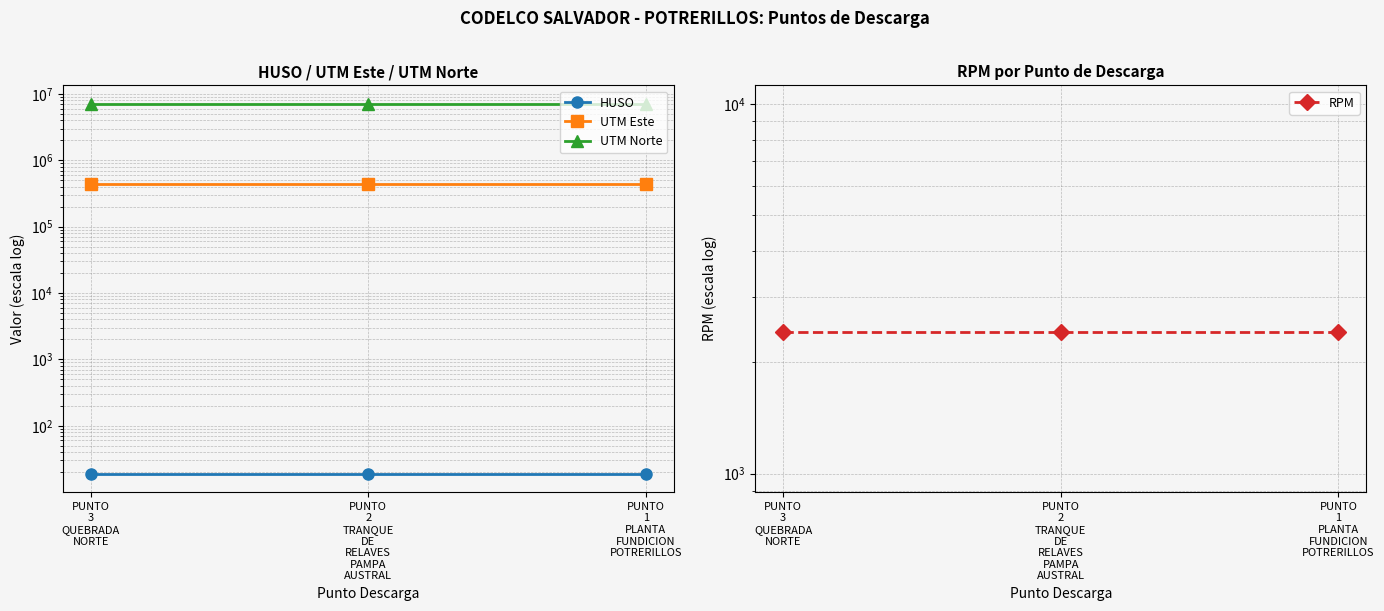

What is the sum of the UTM Norte values at PUNTO
3
QUEBRADA
NORTE and PUNTO
1
PLANTA
FUNDICION
POTRERILLOS?

14193542